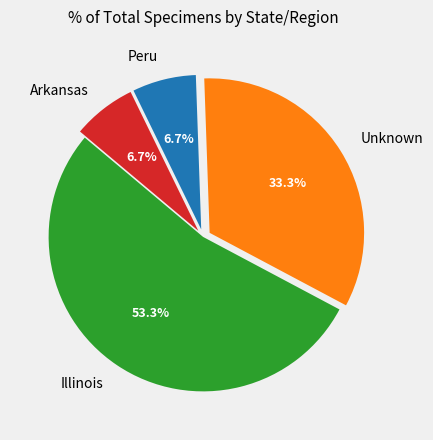

Does Unknown account for over 50% of the chart?

No